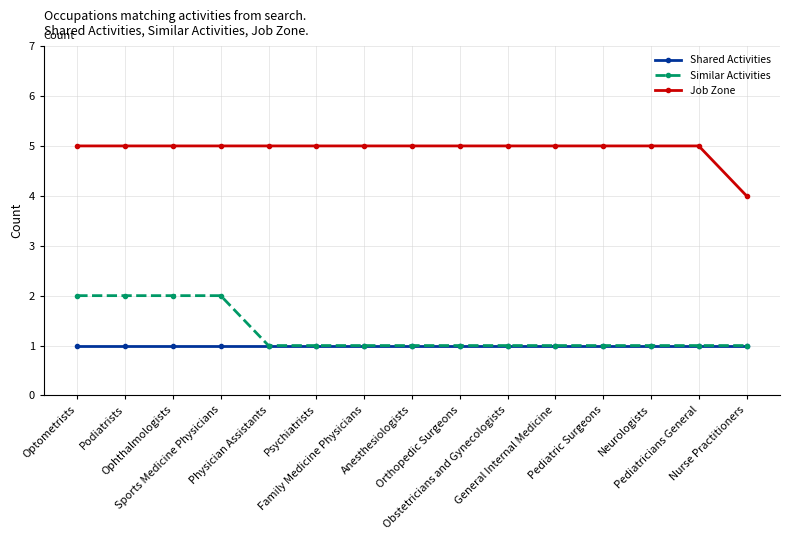

What is the value of the Similar Activities point at the 7th from the left?

1